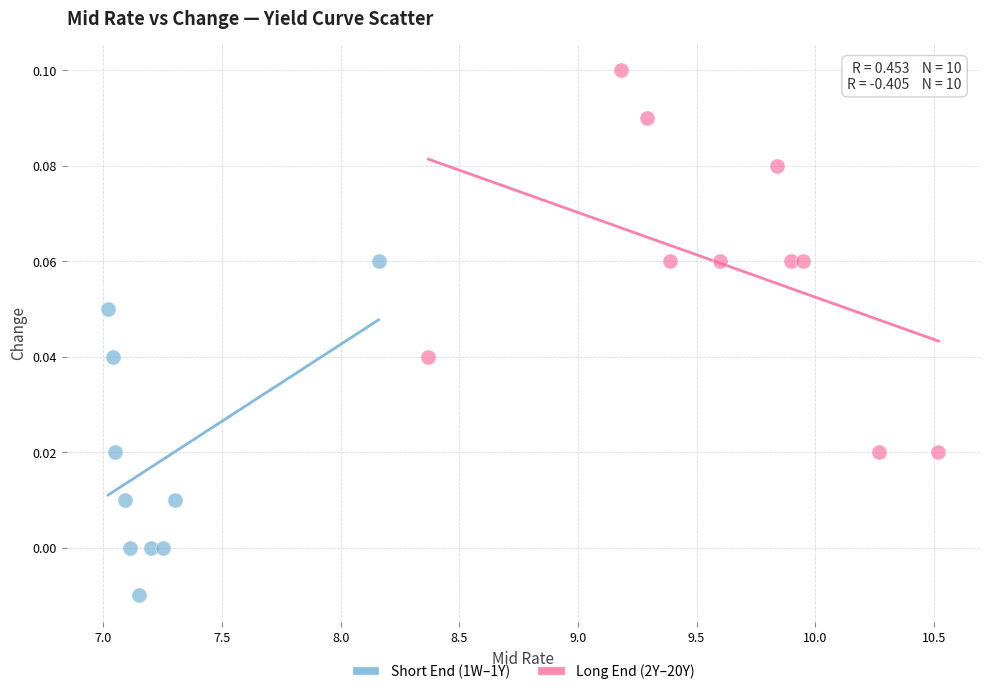

Which series has the largest Y range (max minus min)?

Long End (2Y–20Y)